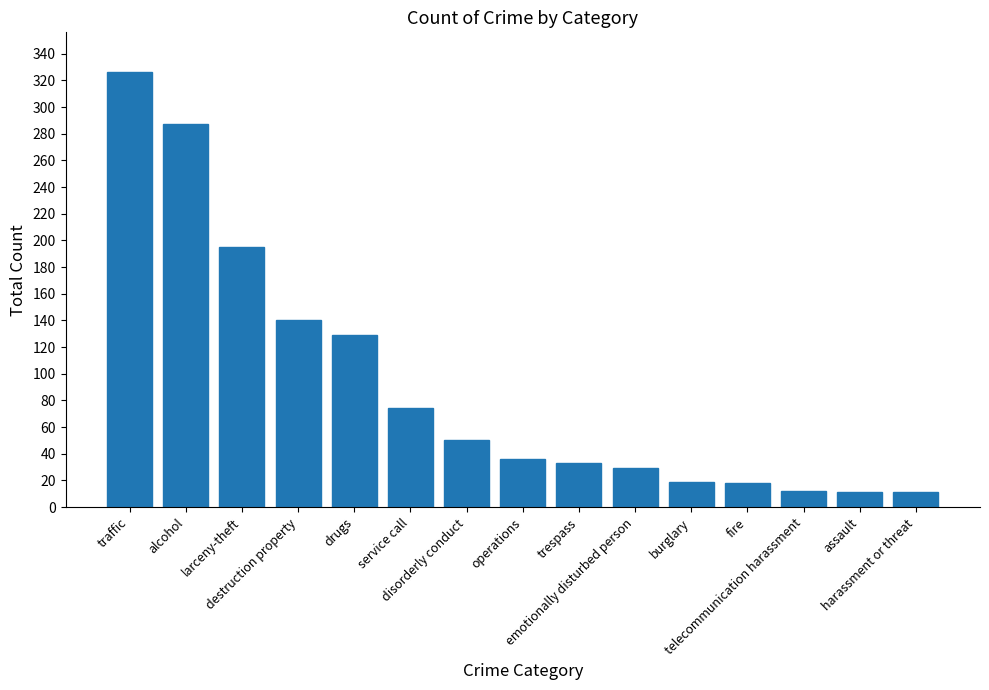

Approximately how many times larger is the value at burglary compared to disorderly conduct?

0.4